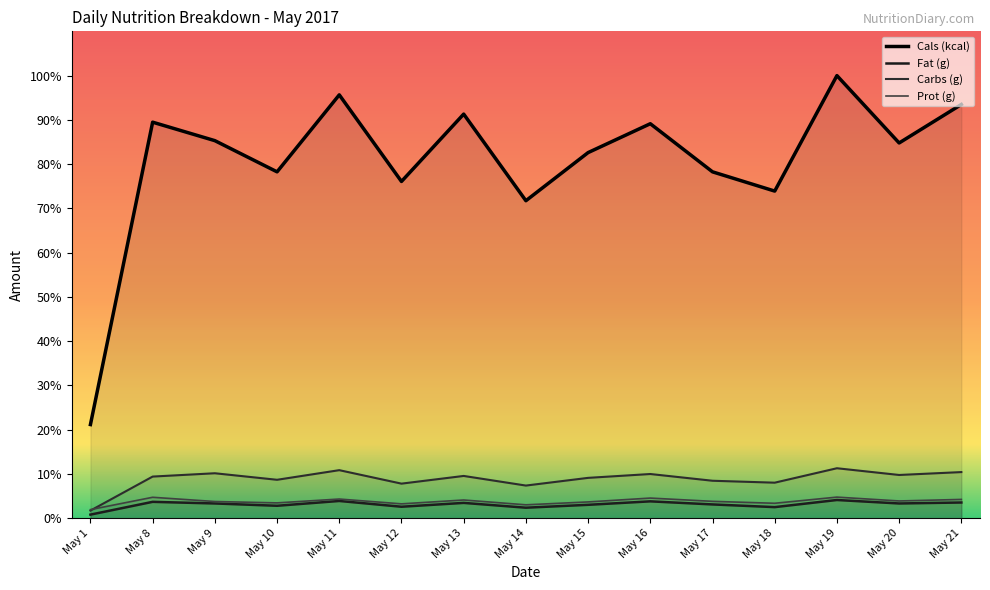

How many data points does each series have?

15